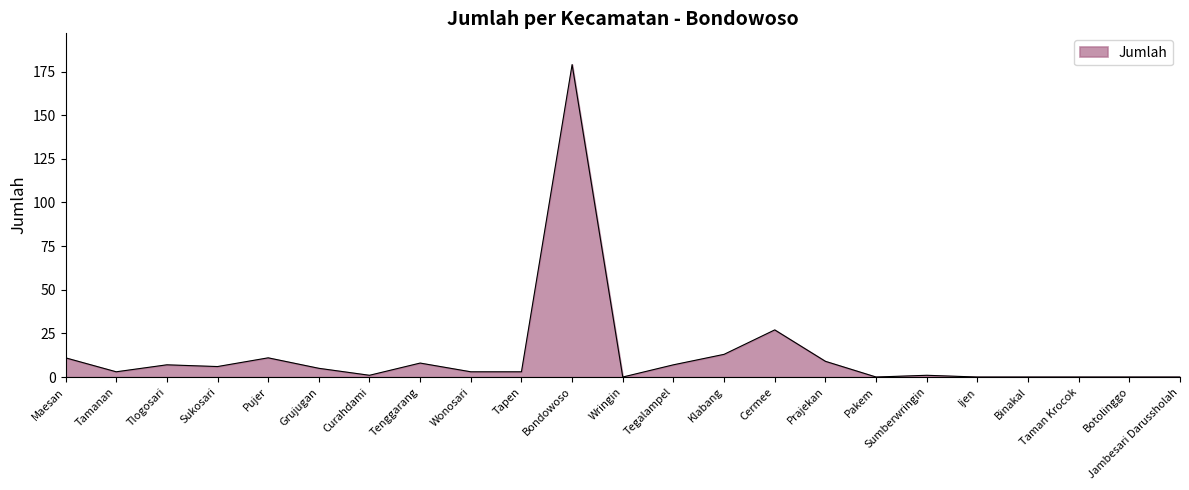

Which has a higher value, Klabang or Ijen?

Klabang